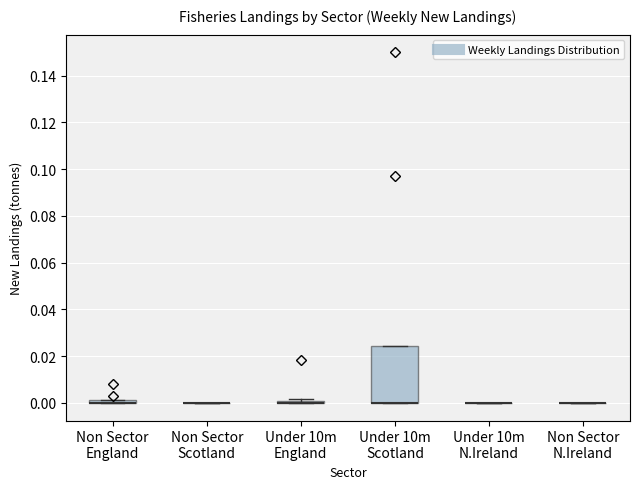

Comparing the boxes themselves (not the whiskers), which one is the tallest?

Under 10m Scotland